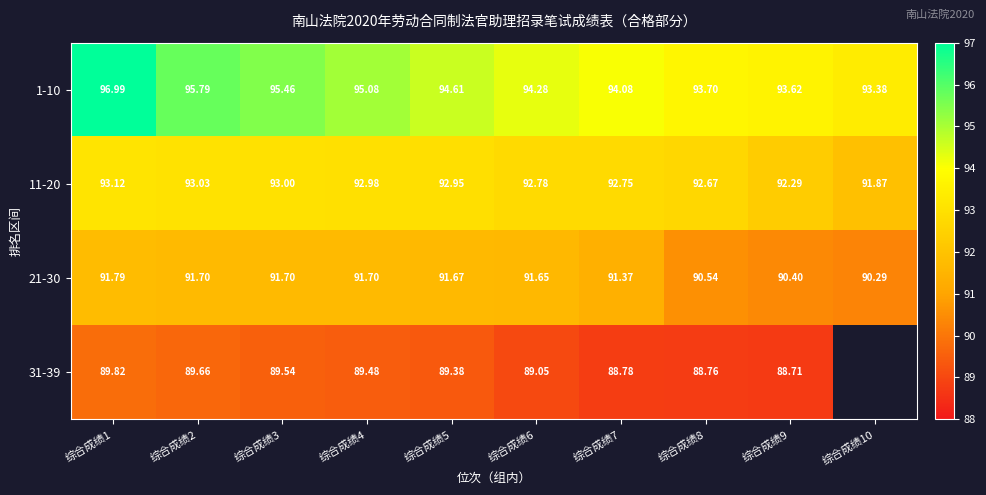

At how many categories does at least one series exceed 90?

10